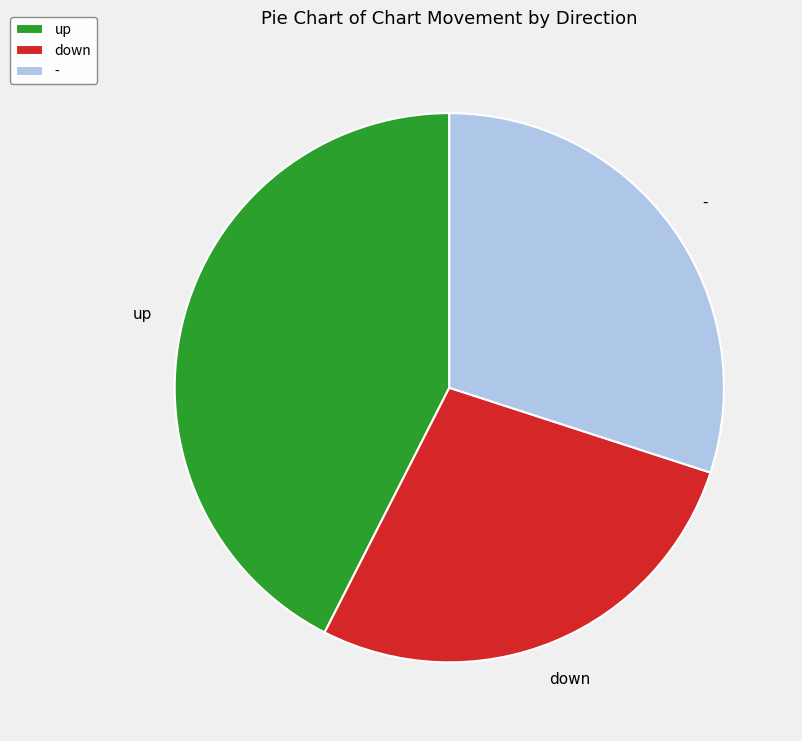

How many segments does this pie chart have?

3